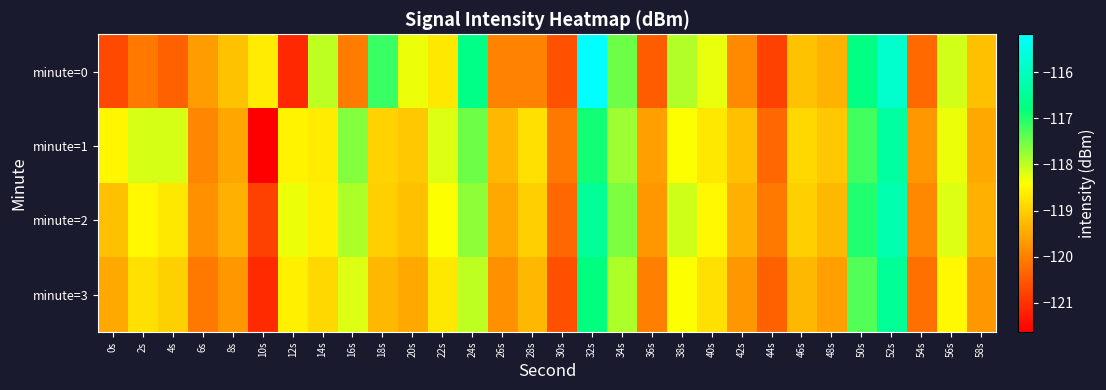

What is the total value across all series at 10s?

-482.2